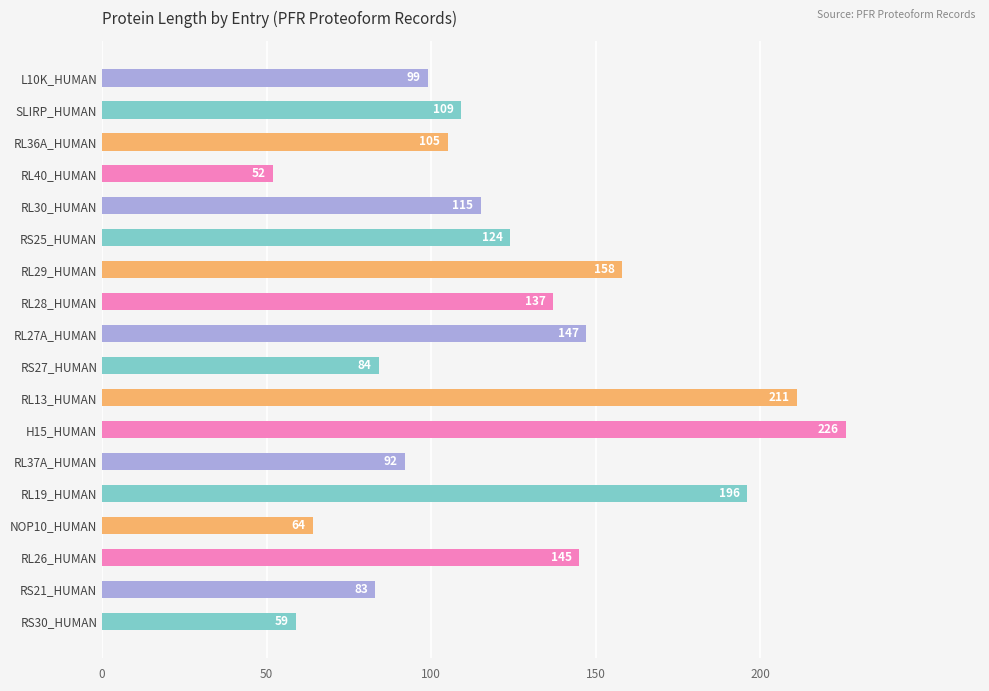

How many bars are there in total?

18